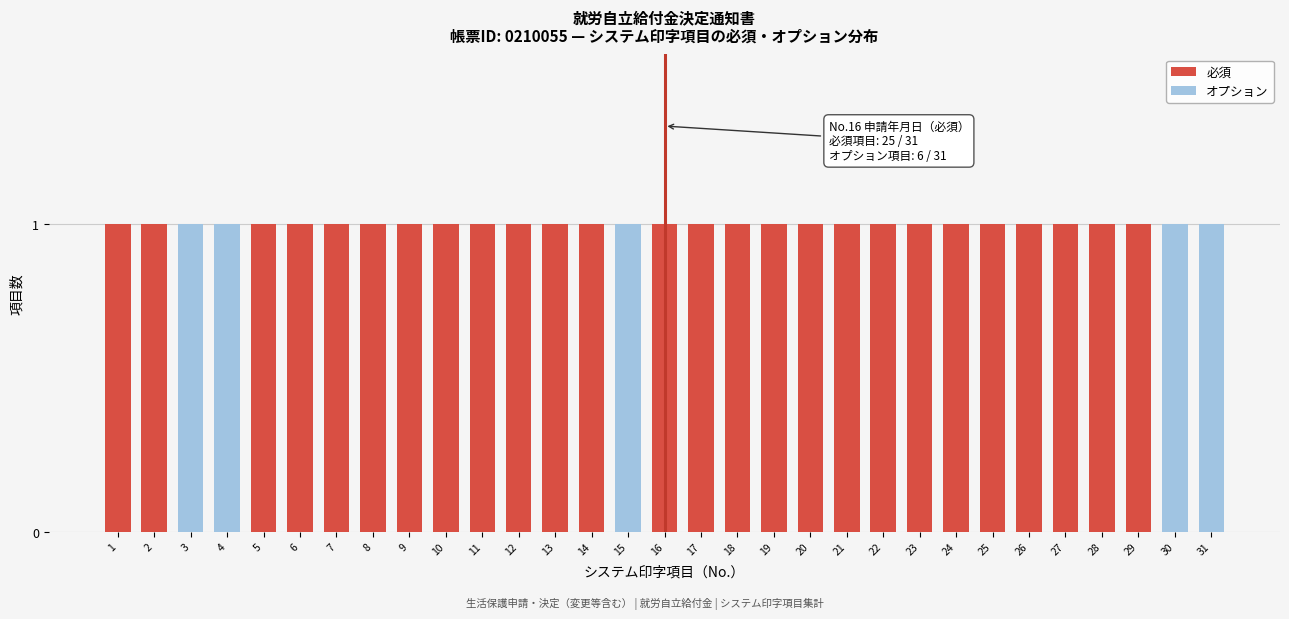

The value of 必須 at 5 is 1. True or false?

True